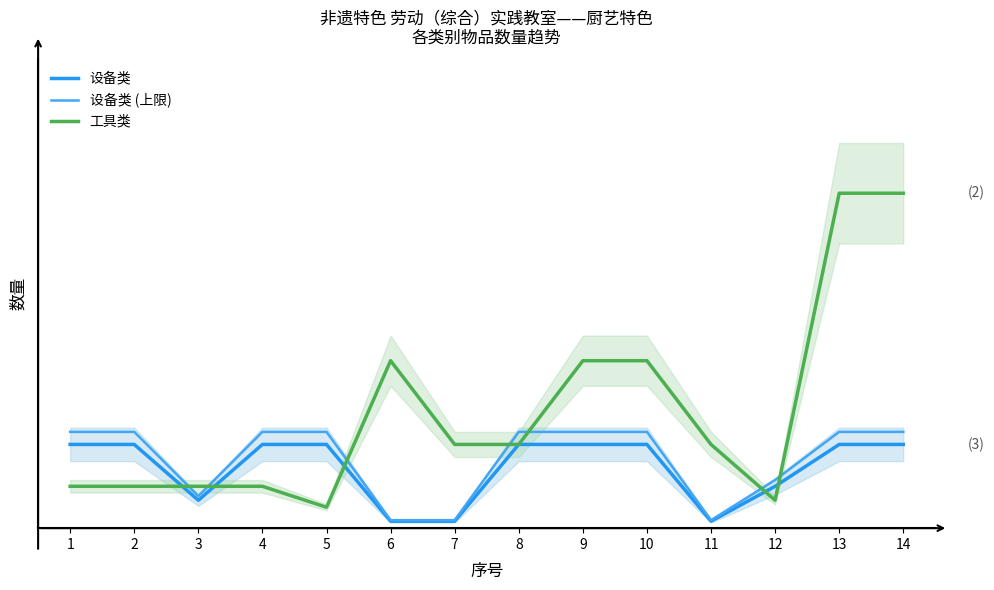

What are all the series names shown in the legend?

设备类, 设备类 (上限), 工具类